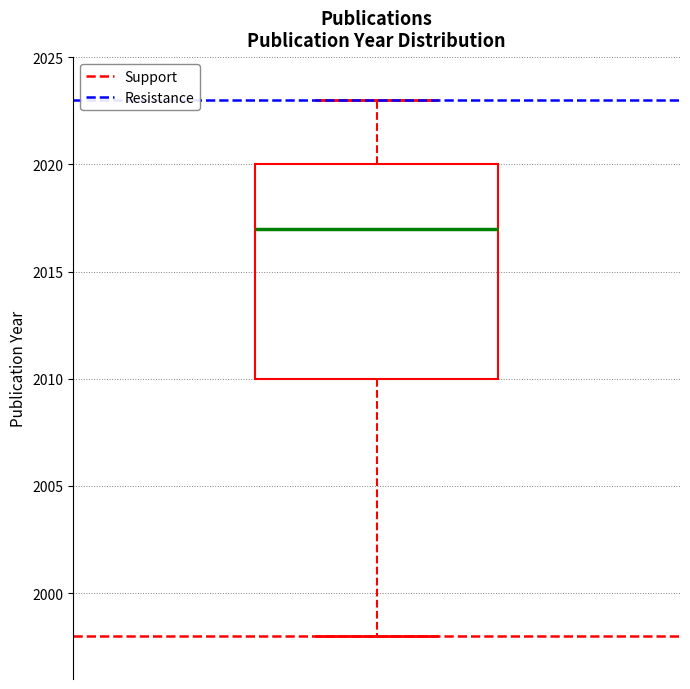

Read this box plot against the y-axis: the position of the median line, the range covered by the box, and the ends of both whiskers. The values are not printed on the chart, so give them approximately, as read against the axis.

median 2017, box 2010 to 2020, whiskers 1998 to 2023